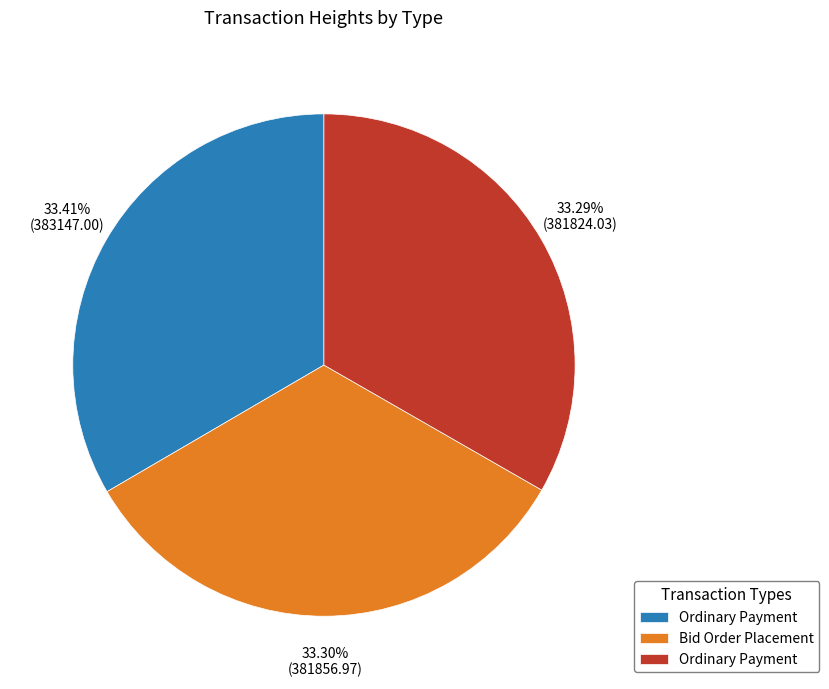

Is there any slice that represents more than half of the pie?

No